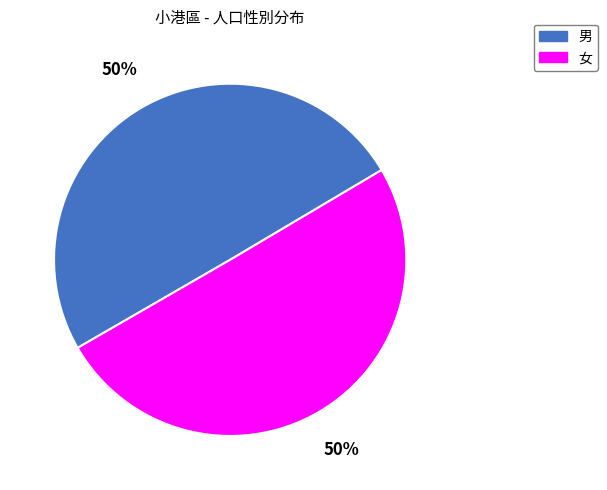

Count the number of slices in the pie.

2